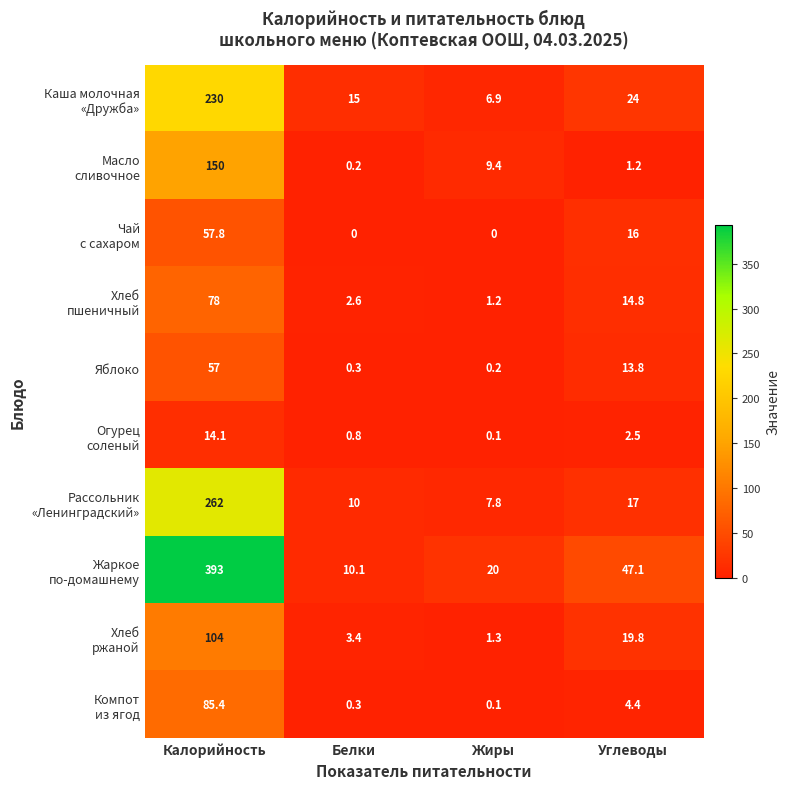

What is the difference between the maximum and minimum values in the Яблоко series?

56.8